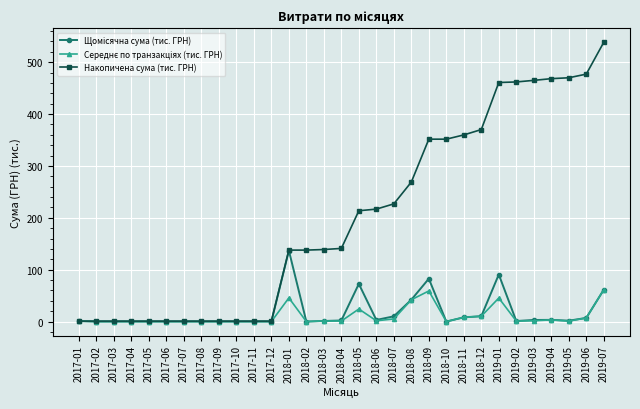

What is the label of the 31st point from the left?

2019-07